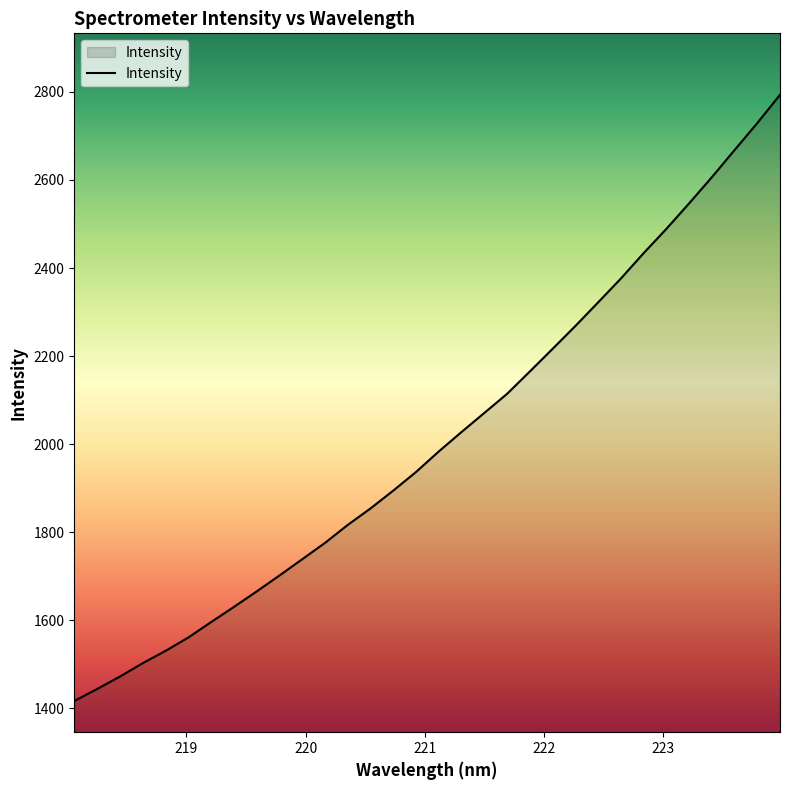

What is the minimum value shown in the chart?

1416.2